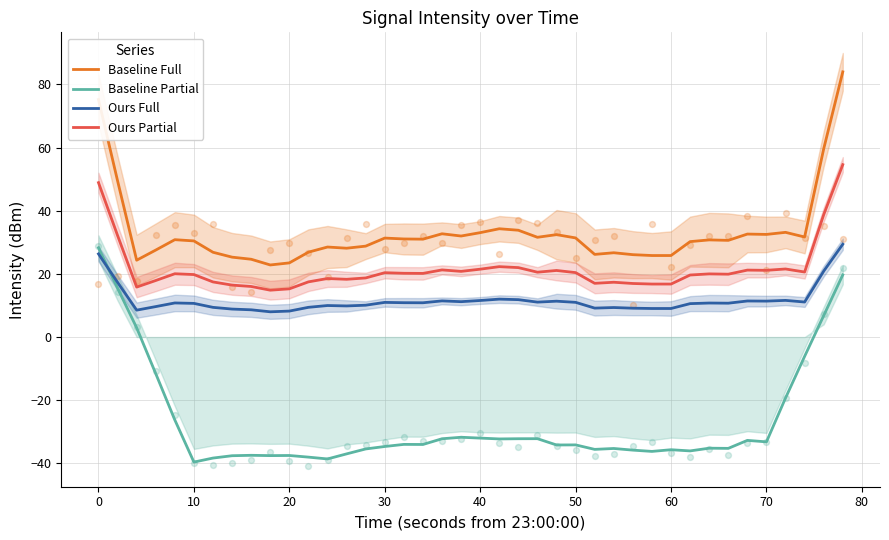

What are all the series names shown in the legend?

Baseline Full, Baseline Partial, Ours Full, Ours Partial